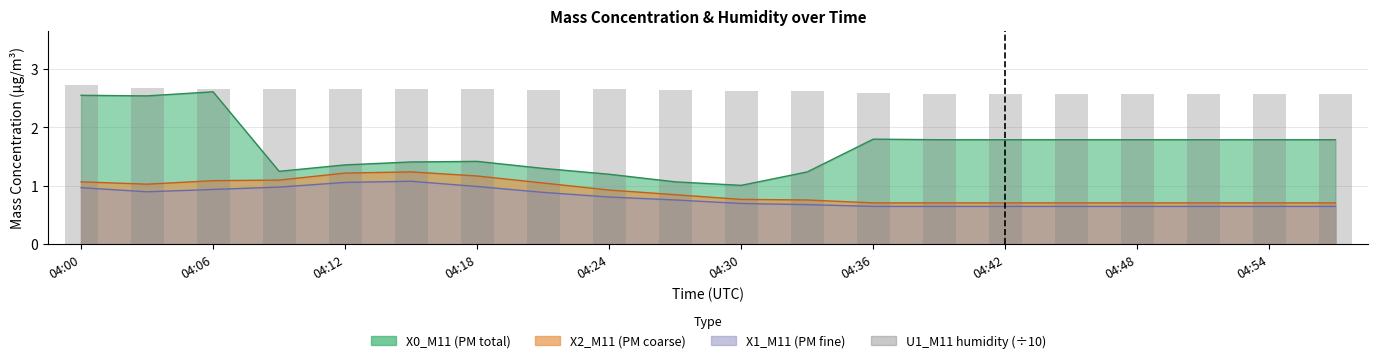

Reading left to right, extract all data points from this chart.

2.7	2.7	2.7	2.7	2.7	2.6	2.6	2.6	2.6	2.6	2.6	2.6	2.6	2.6	2.6	2.6	2.6	2.6	2.6	2.6